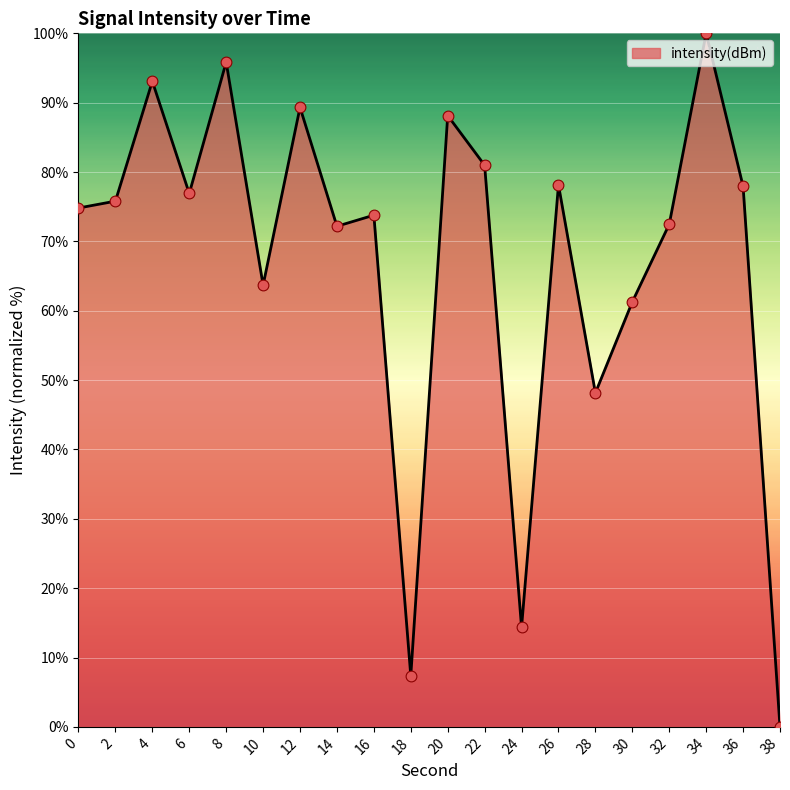

What is the ratio of the value at 22 to the value at 20?

0.9